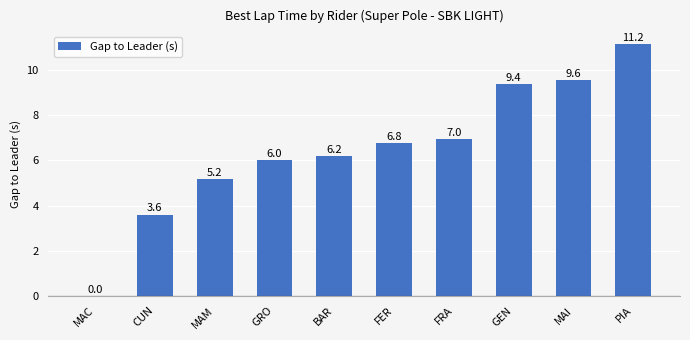

What is the change in value from FER to MAI?

+2.8